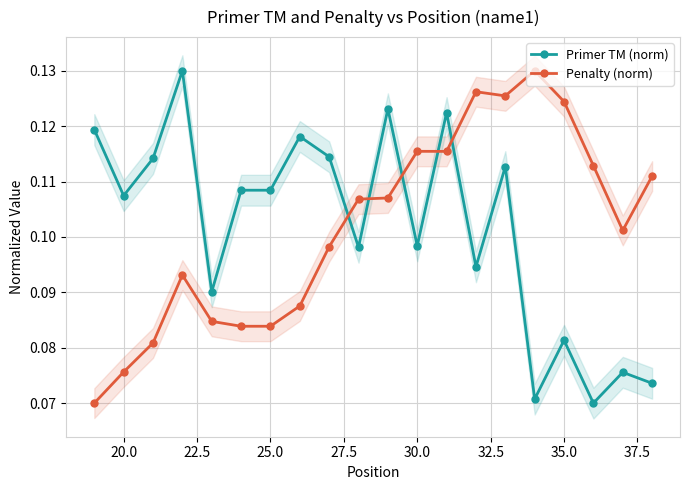

At which category does Primer TM (norm) reach its first local valley?

20.0